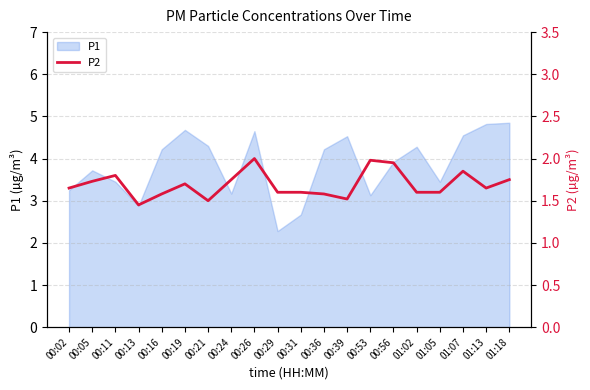

At which category does the chart reach its minimum across all series?

00:13